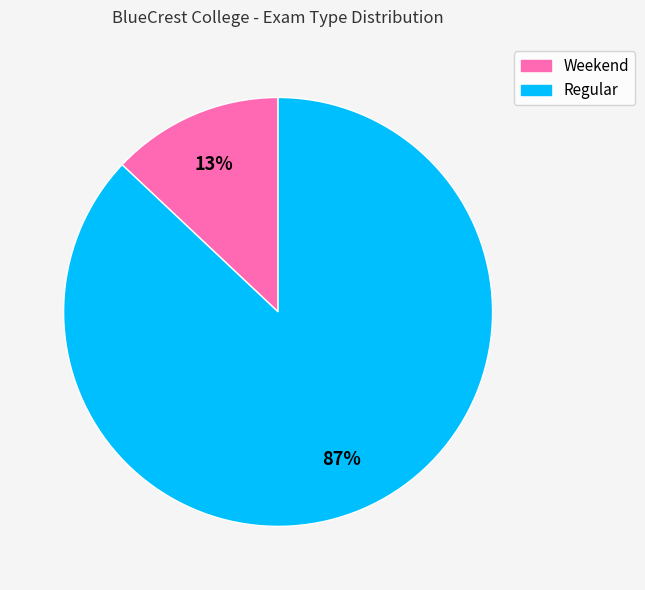

Is it true that Regular is 99% of the pie?

False